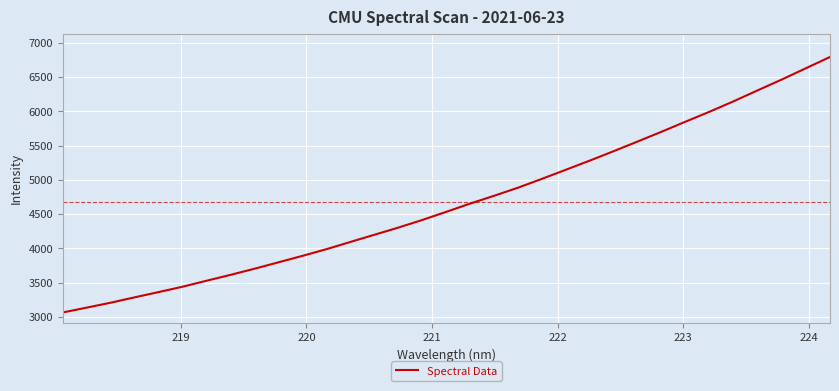

What is the difference between the maximum and minimum values?

3731.2